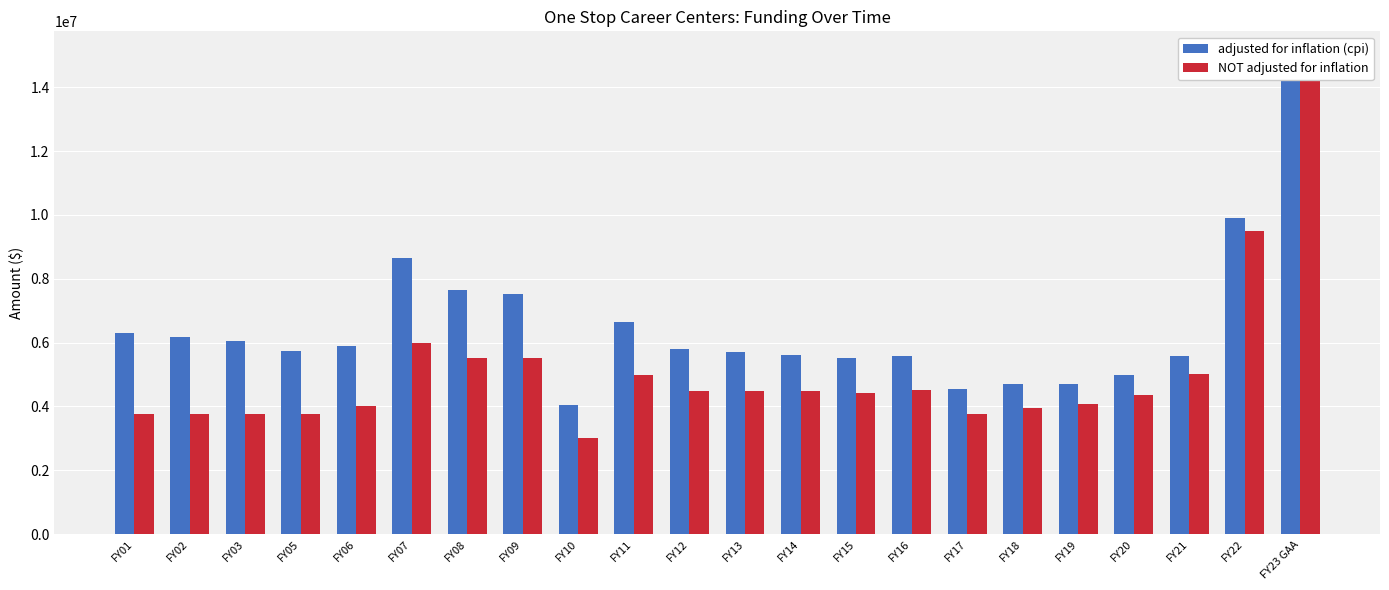

What is the difference between the NOT adjusted for inflation values at FY01 and FY08?

1750000